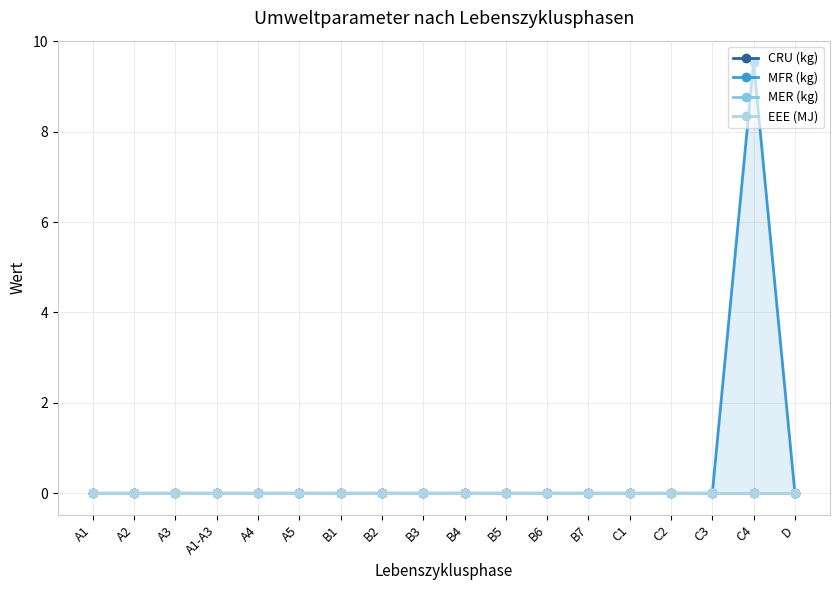

True or false: CRU (kg) has more than 0 interior local peaks.

False